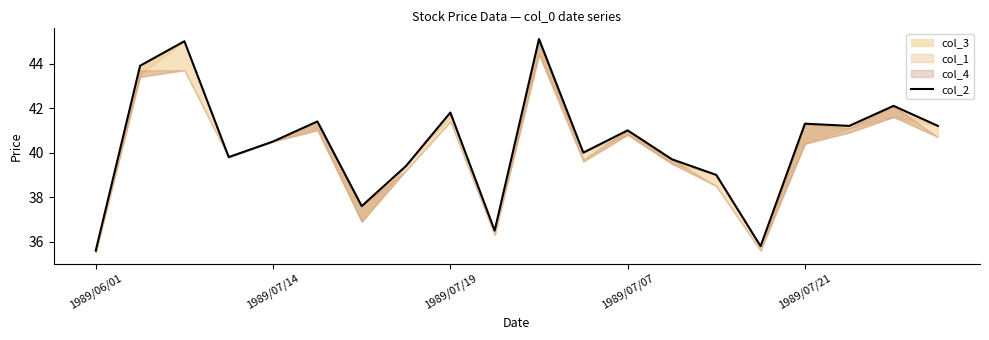

How many categories are shown in the chart?

20